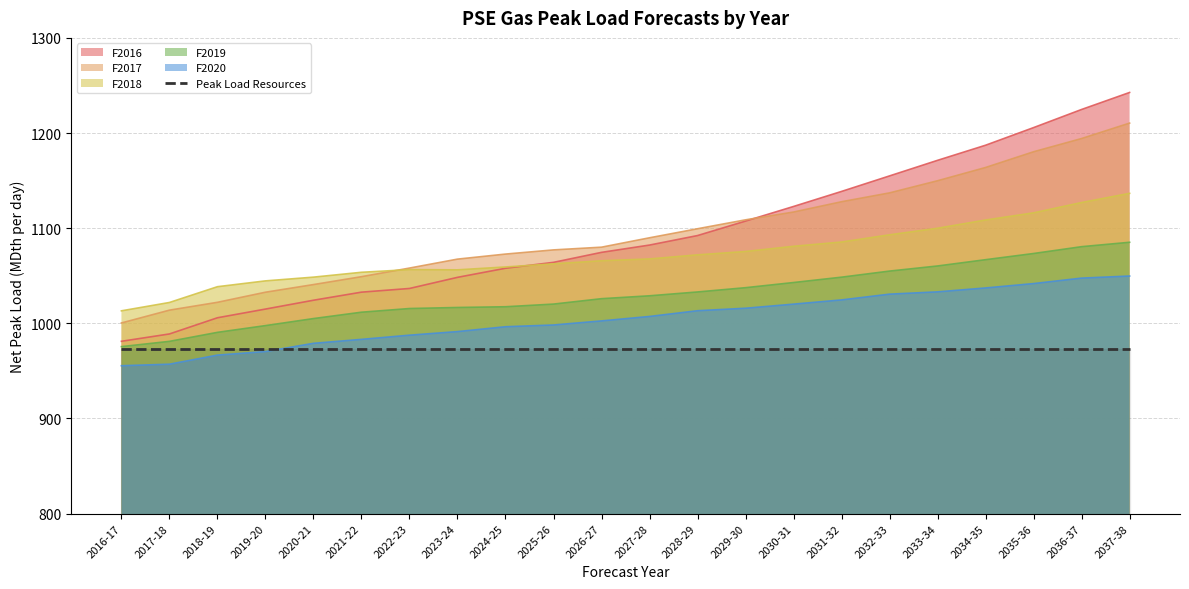

True or false: F2017 has a value of 490.1 at 2036-37.

False